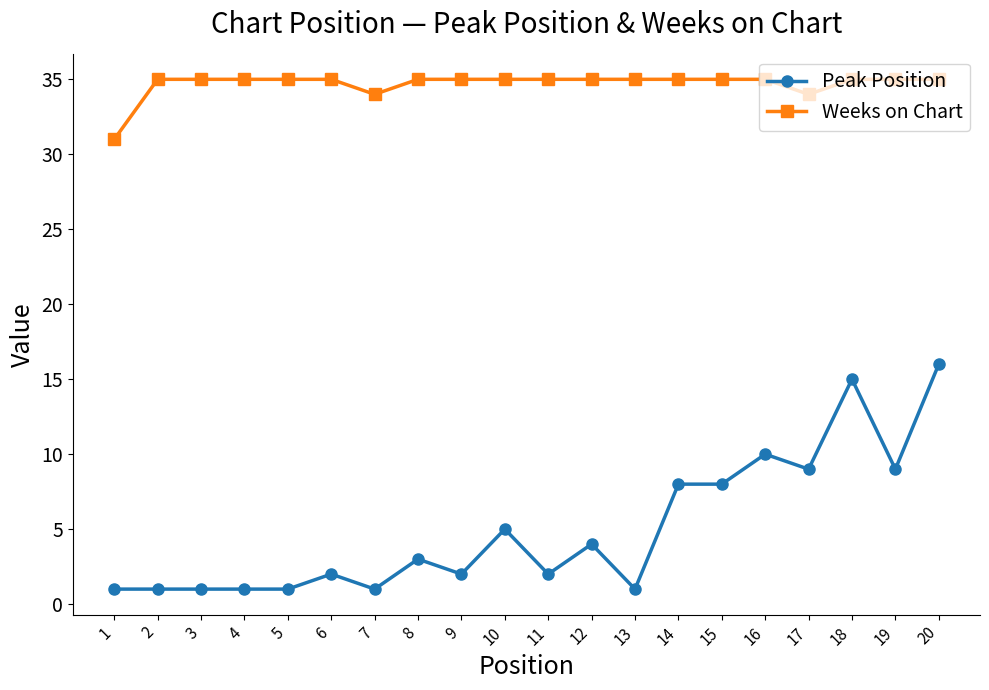

Rank the series at 2 from highest to lowest value.

Weeks on Chart, Peak Position